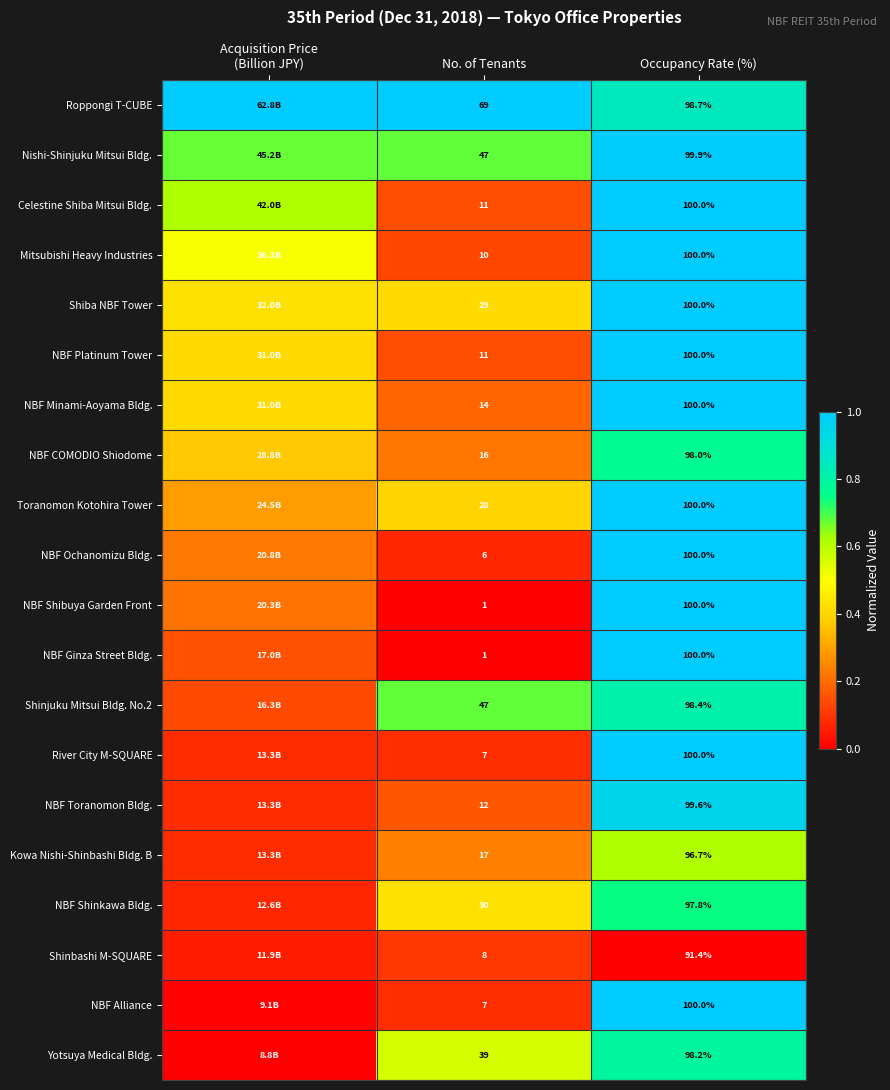

Rank the series at Acquisition Price (Billion JPY) from lowest to highest value.

Yotsuya Medical Bldg., NBF Alliance, Shinbashi M-SQUARE, NBF Shinkawa Bldg., Kowa Nishi-Shinbashi Bldg. B, NBF Toranomon Bldg., River City M-SQUARE, Shinjuku Mitsui Bldg. No.2, NBF Ginza Street Bldg., NBF Shibuya Garden Front, NBF Ochanomizu Bldg., Toranomon Kotohira Tower, NBF COMODIO Shiodome, NBF Platinum Tower, NBF Minami-Aoyama Bldg., Shiba NBF Tower, Mitsubishi Heavy Industries, Celestine Shiba Mitsui Bldg., Nishi-Shinjuku Mitsui Bldg., Roppongi T-CUBE